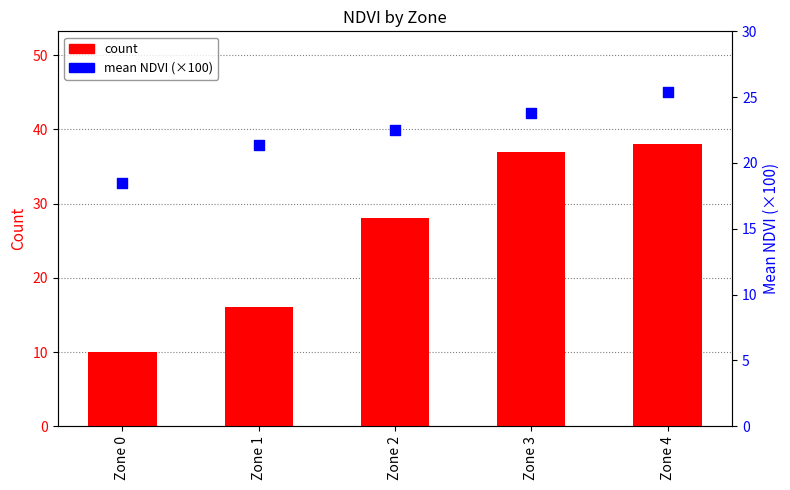

Which series has the largest total across all categories?

count